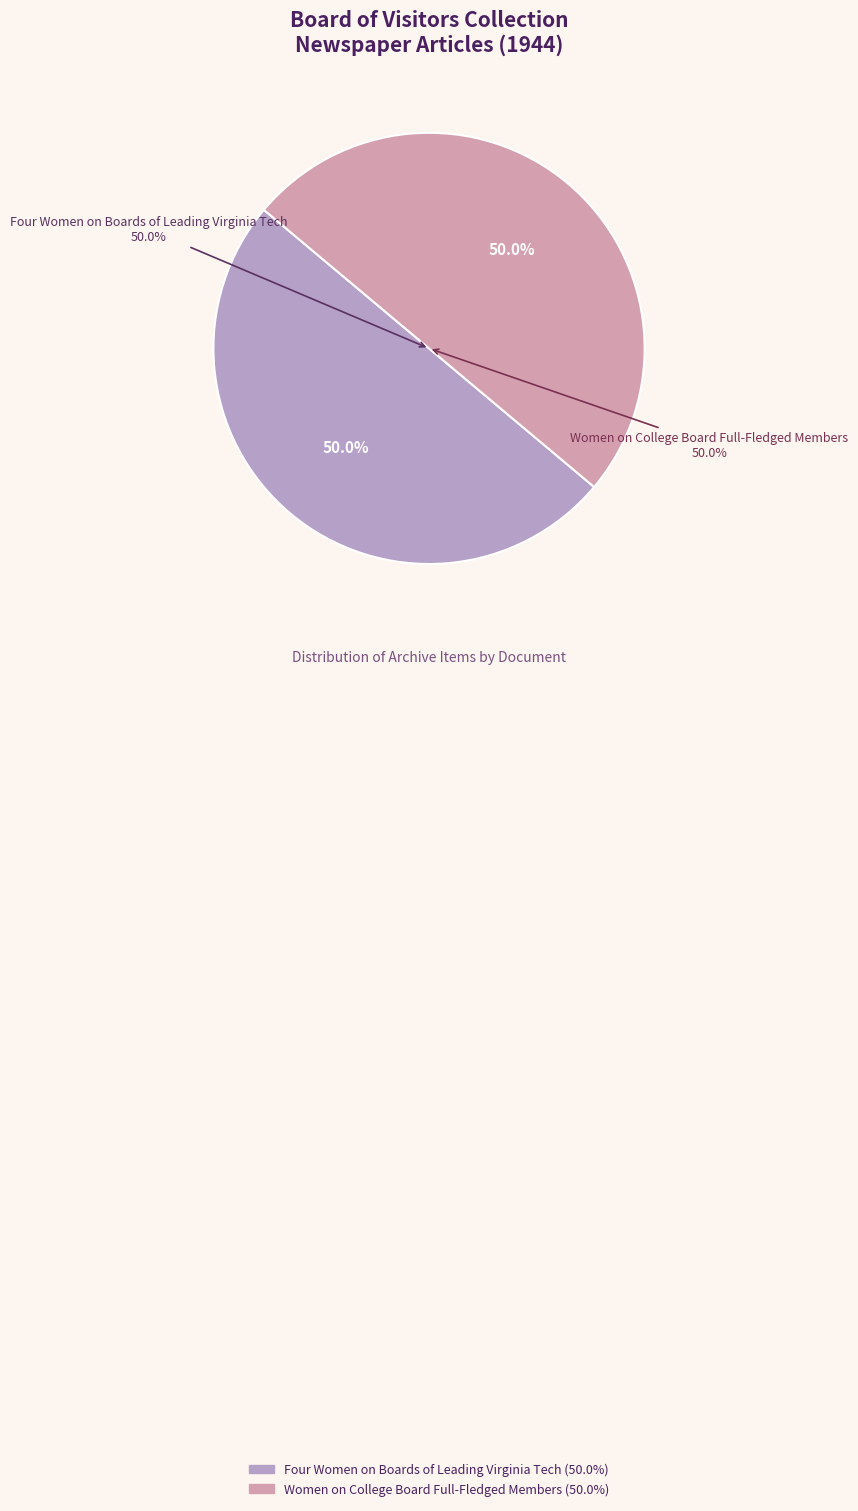

What is the largest slice in the pie chart?

Women on College Board Full-Fledged Members